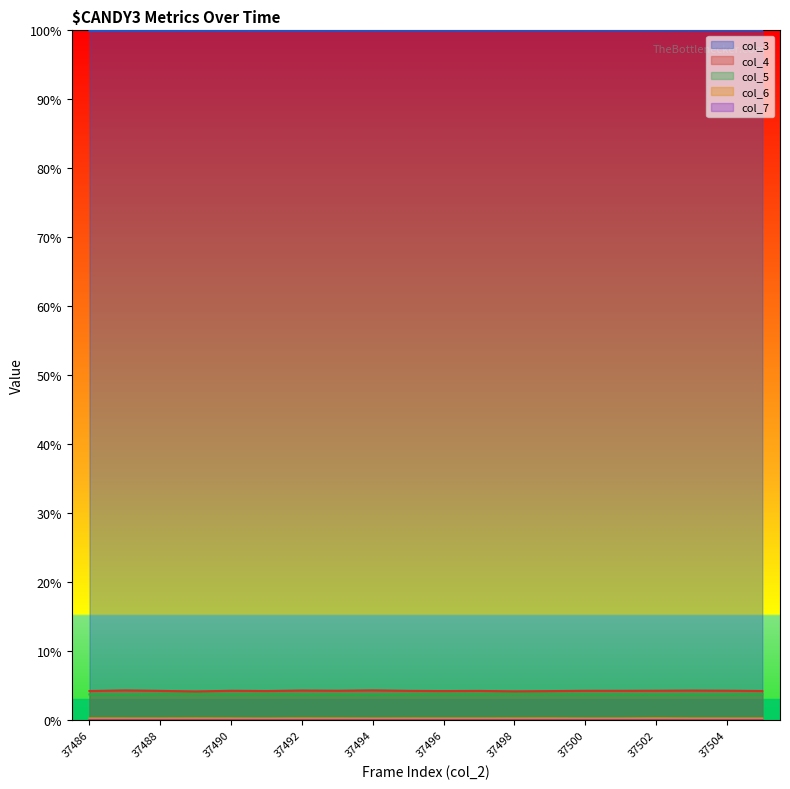

Is it true that col_5 equals 3.7 at 37493?

True